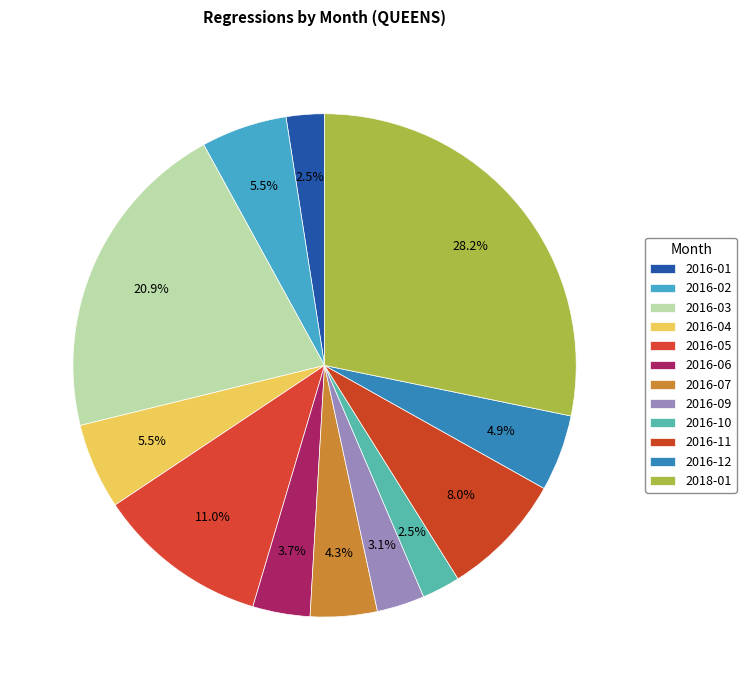

Which has a higher value, 2016-02 or 2016-10?

2016-02